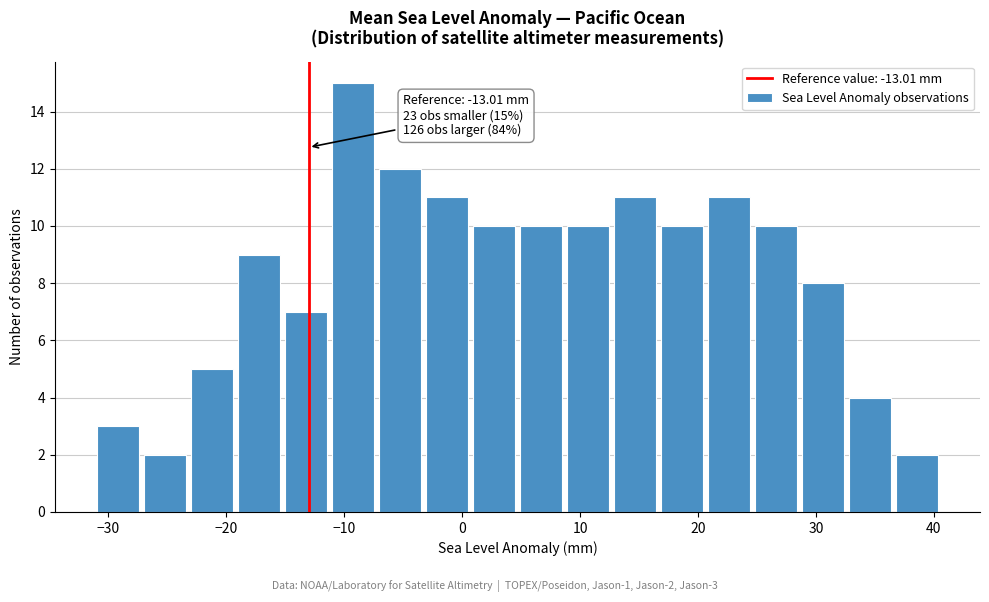

Read against the x-axis, roughly where is the centre of the tallest bar?

-9